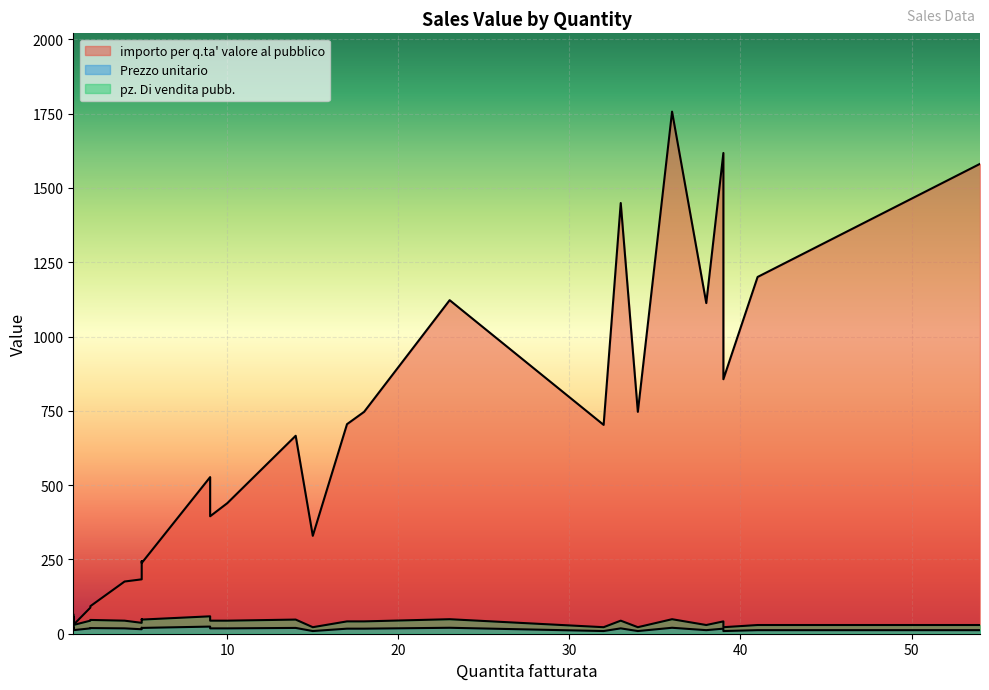

True or false: importo per q.ta' valore al pubblico and Prezzo unitario cross at least once.

False